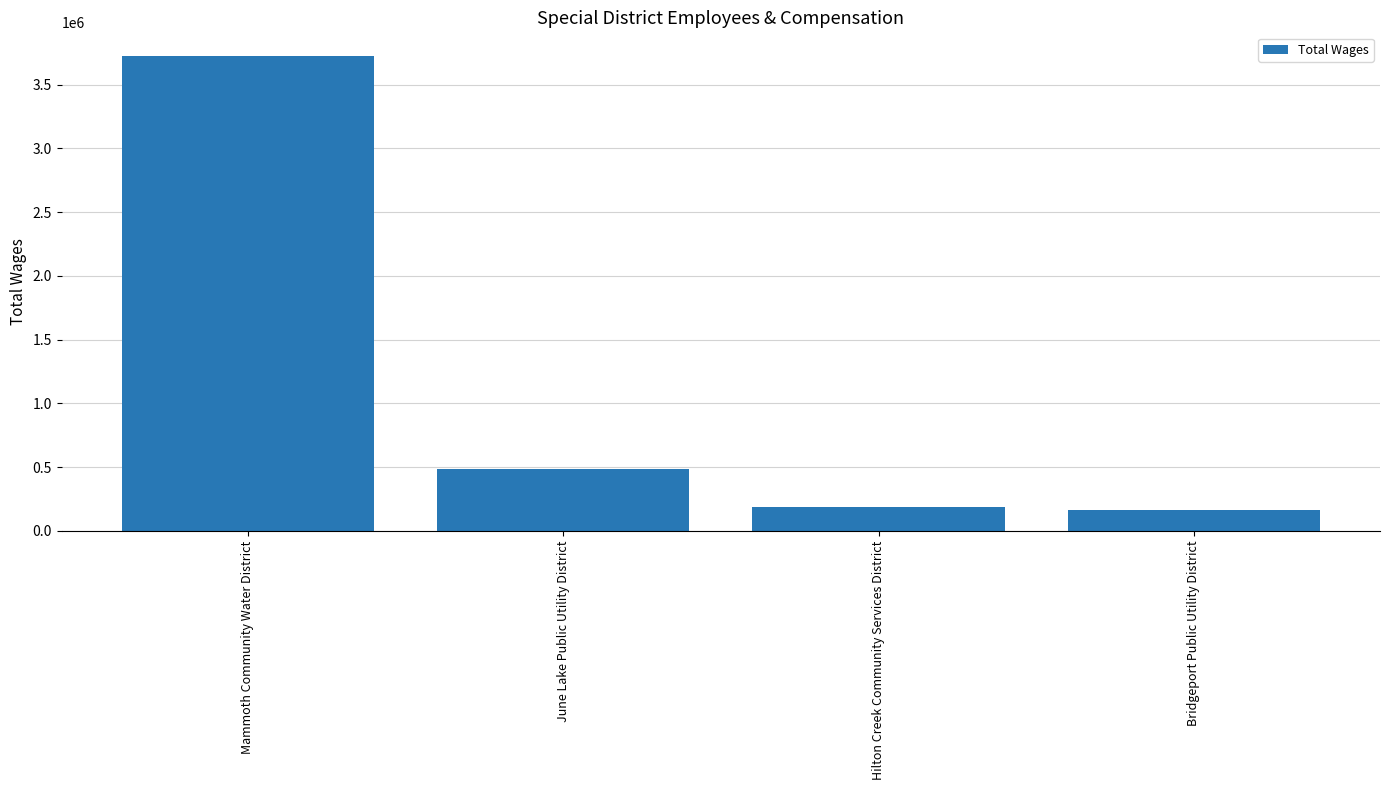

True or false: the data shows 485645 at June Lake Public Utility District.

True